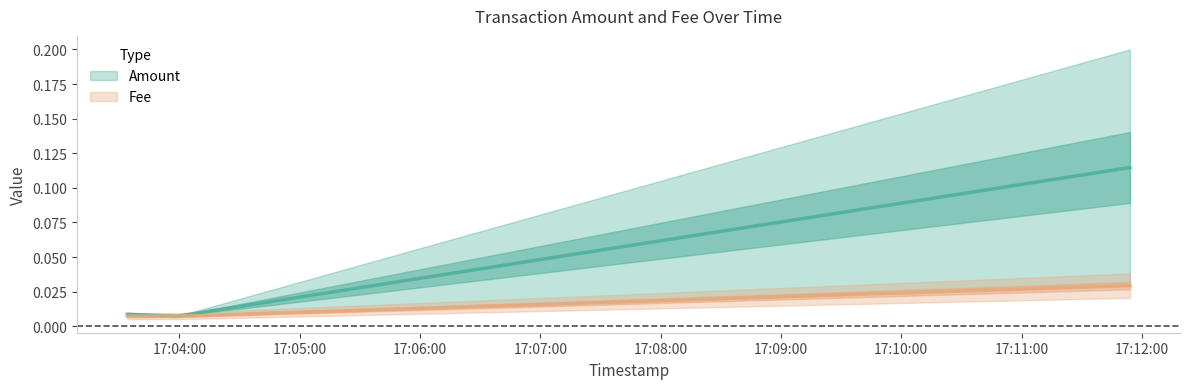

What is the sum of the Amount values at 2019-11-20 17:11:54 and 2019-11-20 17:03:59?

0.1